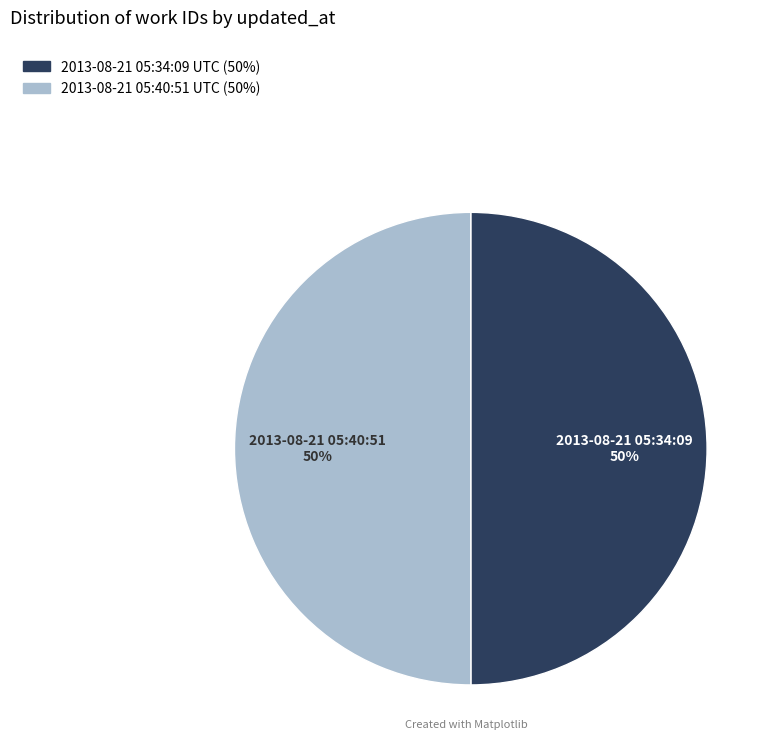

What is the ratio of the value at 2013-08-21 05:40:51 UTC to the value at 2013-08-21 05:34:09 UTC?

1.0